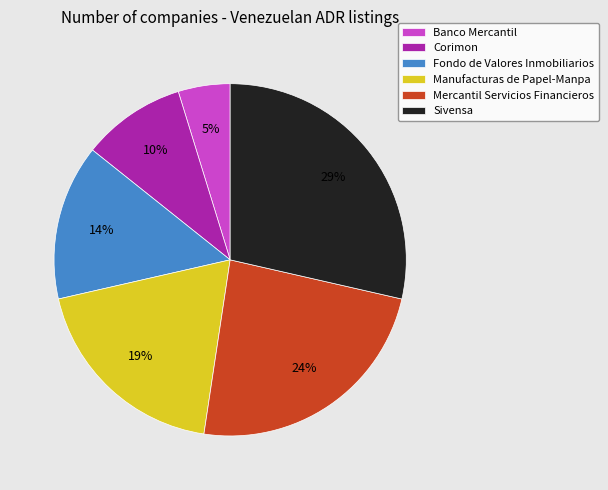

How many slices are in this pie chart?

6